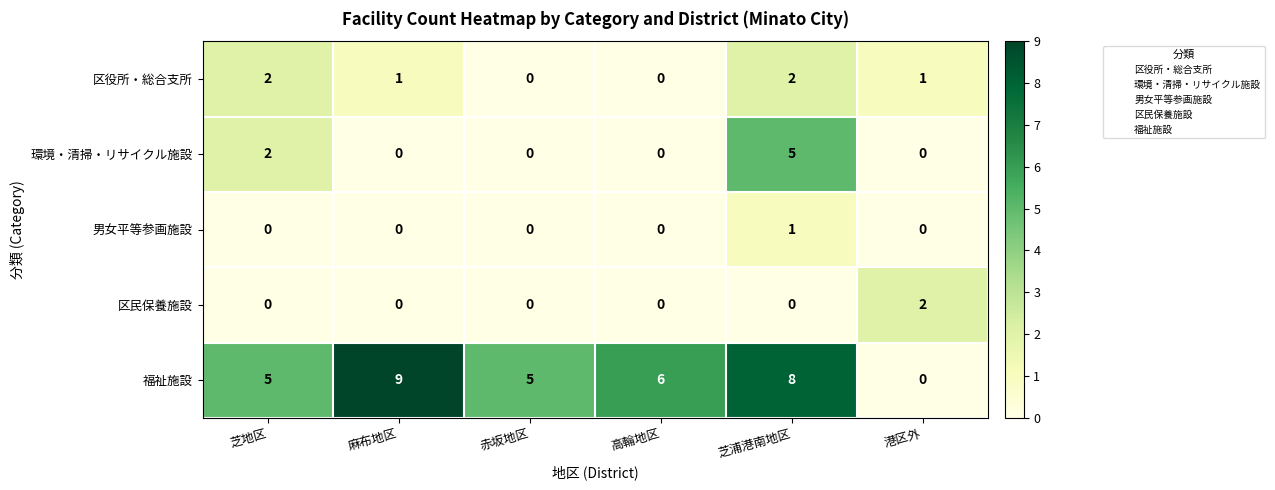

Which series has the largest total across all categories?

福祉施設